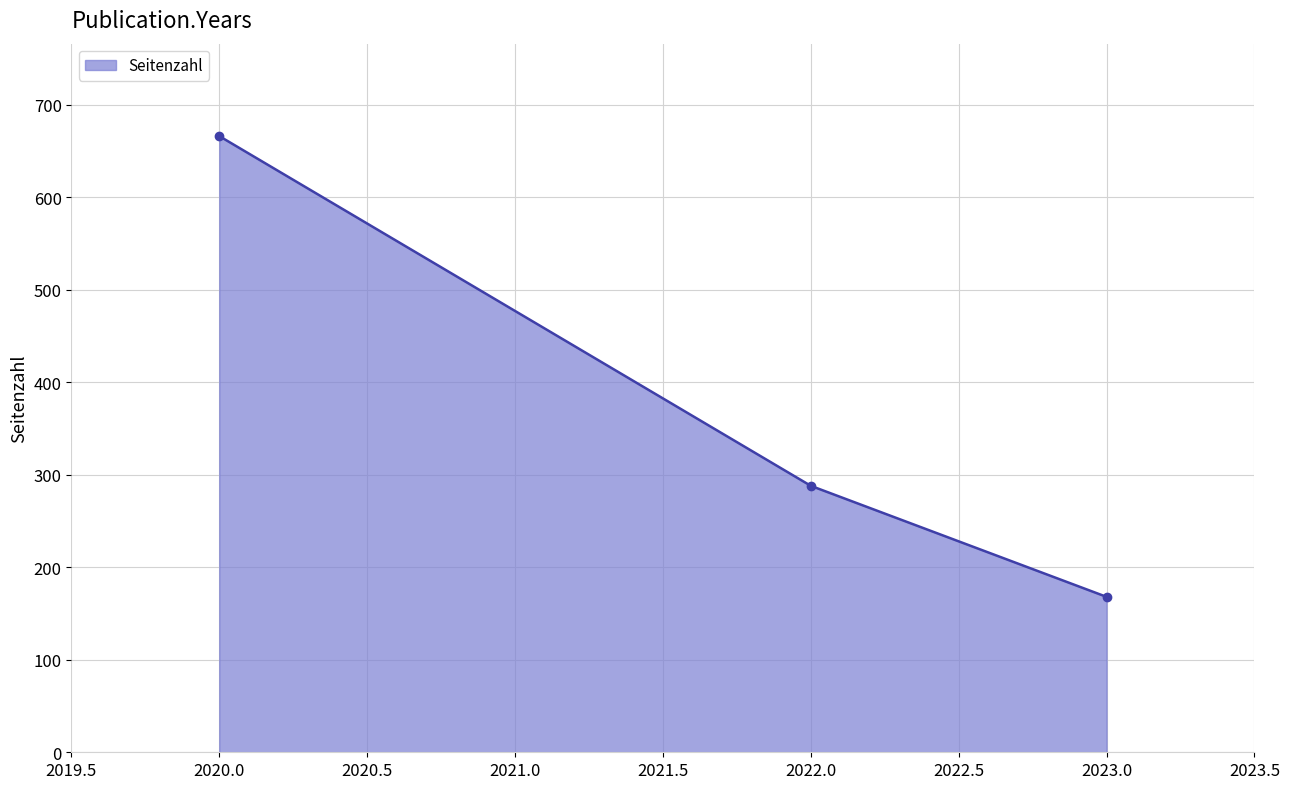

How many lines are shown in the chart?

1